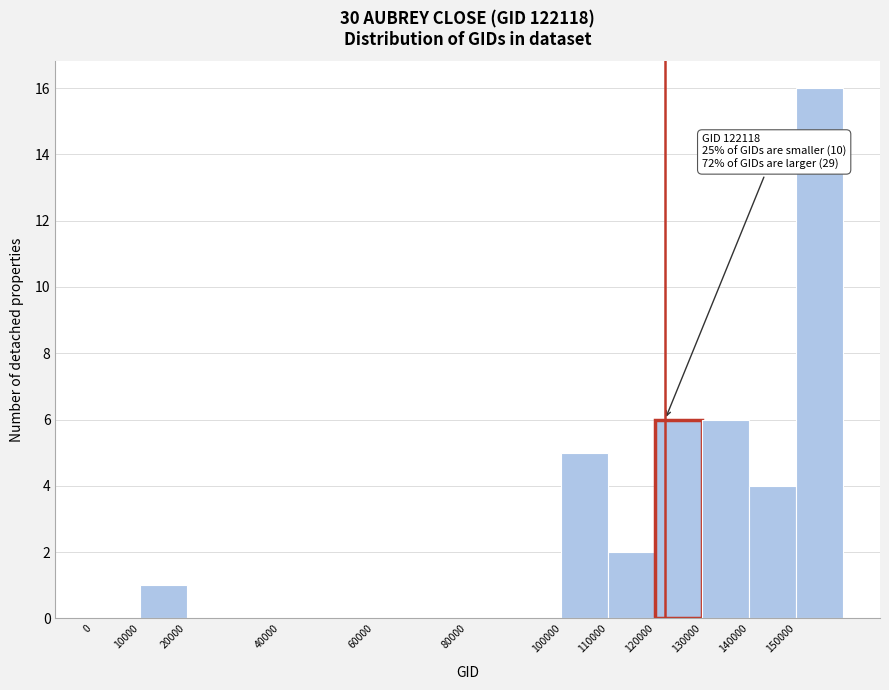

Which range on the x-axis has the tallest bar?

150000 to 160000